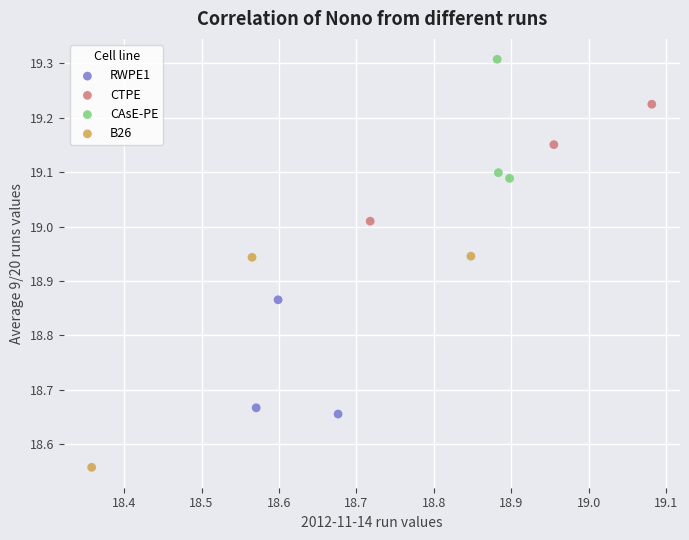

What are all the series names shown in the legend?

RWPE1, CTPE, CAsE-PE, B26